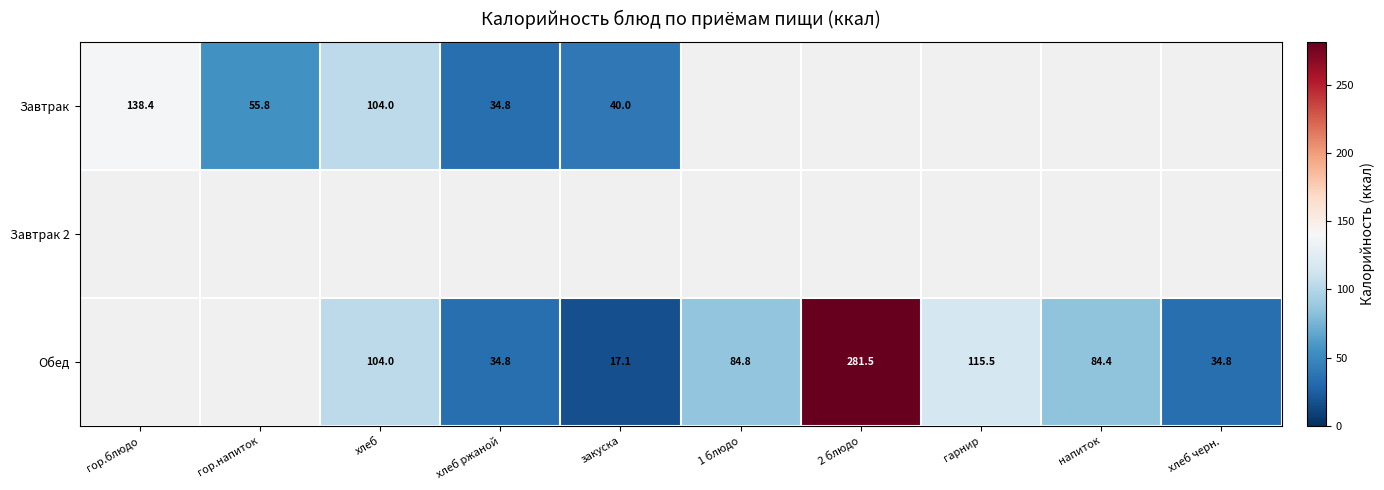

What is the difference between the Обед values at хлеб and 2 блюдо?

177.5